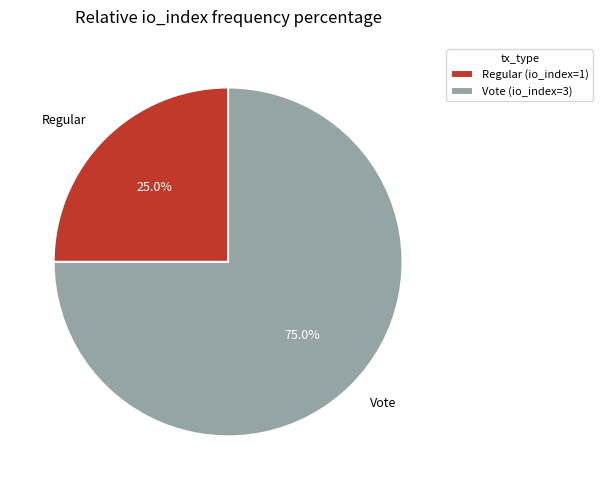

Rank the categories by value from lowest to highest.

Regular (io_index=1), Vote (io_index=3)